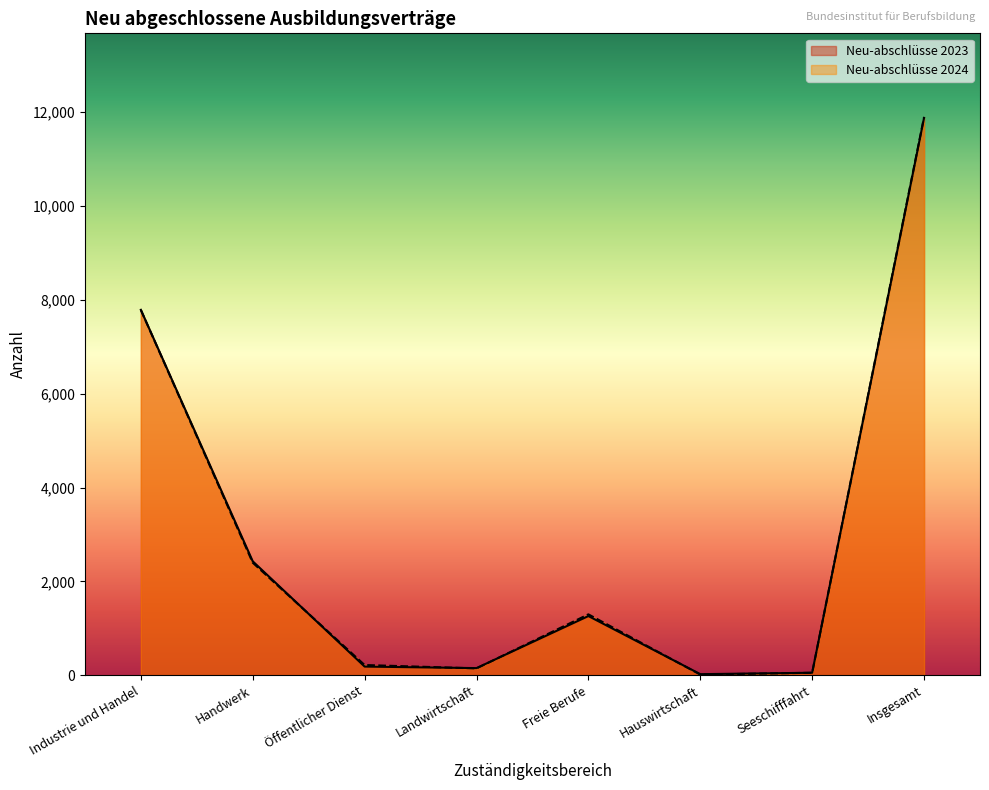

Read the Neu-abschlüsse 2023 value at Handwerk, to the nearest 50.

2450